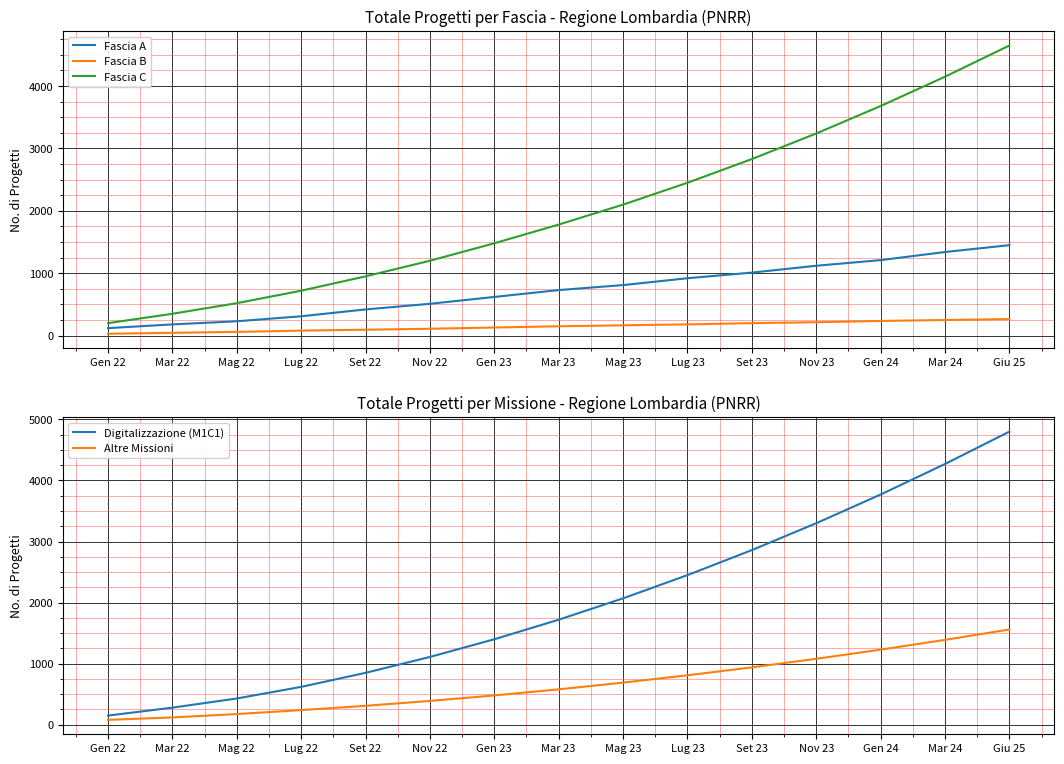

Reading left to right, transcribe all the data shown in this chart.

Fascia A: 120	180	230	310	420	510	620	730	810	920	1010	1120	1210	1340	1450
Fascia B: 30	45	60	80	95	110	130	150	165	180	200	215	235	250	265
Fascia C: 200	350	520	720	950	1200	1480	1780	2100	2450	2830	3240	3680	4150	4650
Digitalizzazione (M1C1): 150	280	430	620	850	1110	1400	1720	2070	2450	2860	3300	3770	4270	4800
Altre Missioni: 80	120	175	240	310	390	480	580	690	810	940	1080	1230	1390	1560